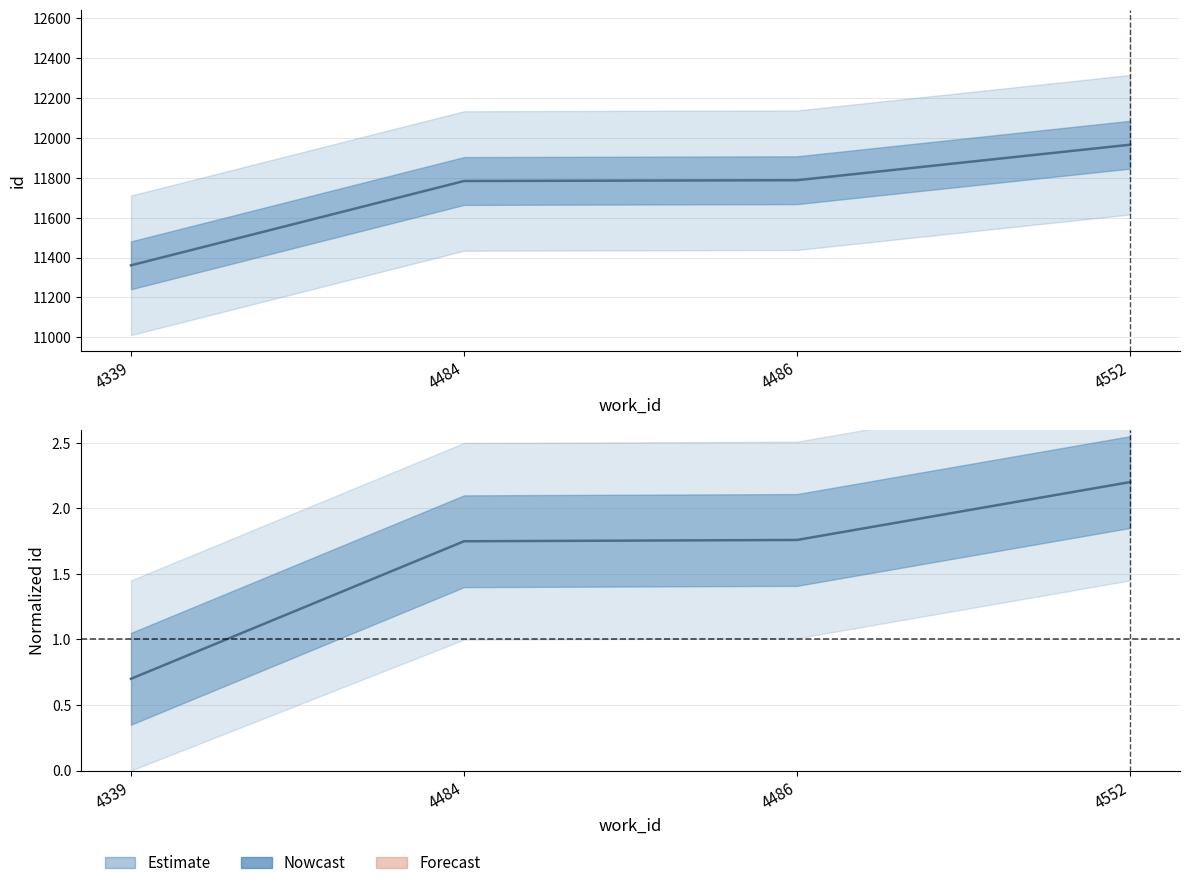

What is the smallest value displayed?

11361